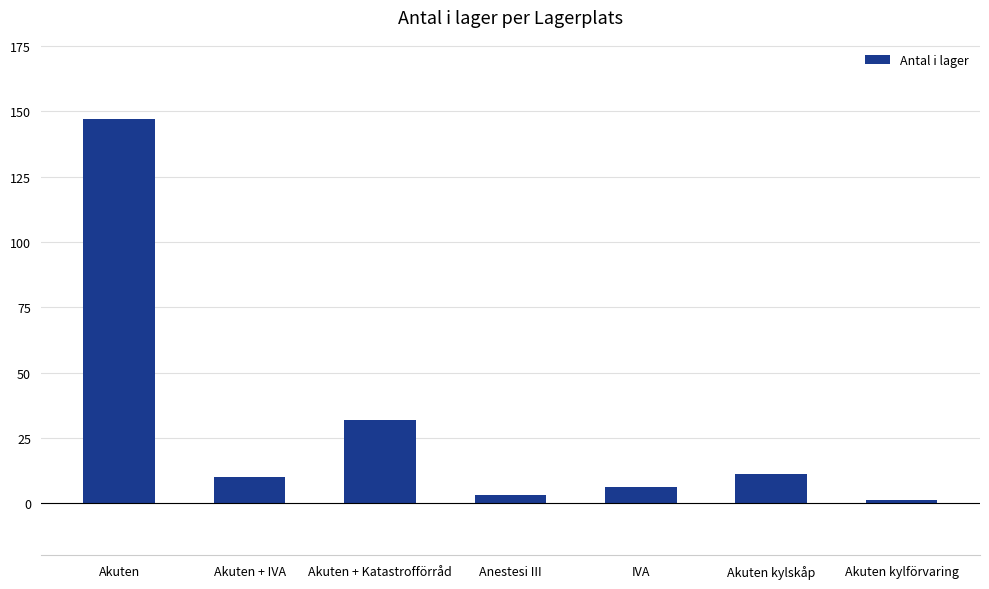

What is the ratio of the value at Akuten + IVA to the value at Akuten + Katastrofförråd?

0.3